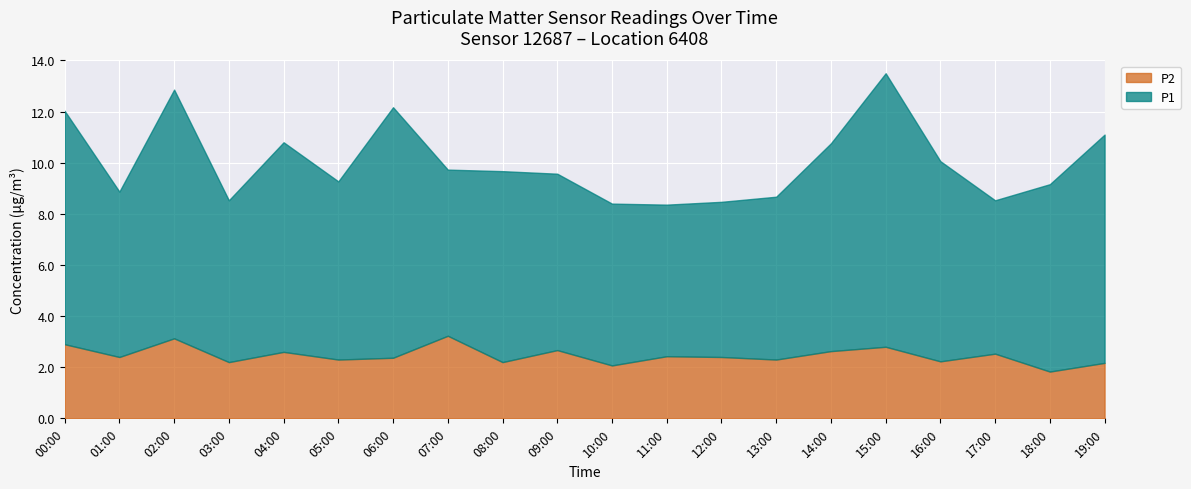

True or false: P1 and P2 intersect in this chart.

False